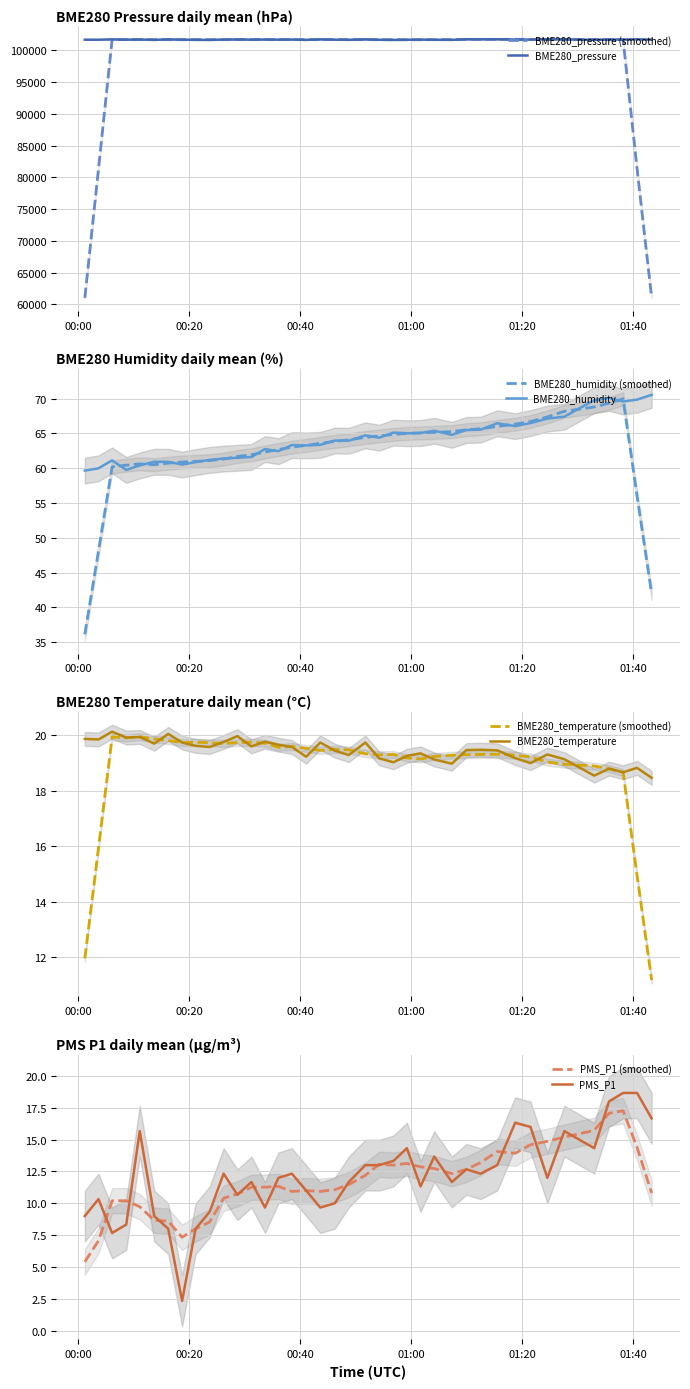

Reading left to right, extract all data points from this chart.

BME280_pressure: 101663.9	101661.3	101719.3	101670.7	101692.9	101635.6	101714.5	101677.4	101643.3	101633.8	101686.2	101706.1	101669.4	101694.1	101675.2	101687.5	101636.2	101720.3	101667.8	101649.2	101723.8	101653.7	101631.4	101660.2	101681.0	101652.1	101638.9	101735.7	101738.2	101733.9	101689.4	101688.8	101735.0	101722.7	101641.0	101688.4	101689.2	101732.0	101670.9
BME280_humidity: 59.6	60.0	61.1	59.8	60.4	60.9	60.9	60.5	60.9	61.2	61.4	61.5	61.6	62.7	62.4	63.3	63.3	63.4	64.0	63.9	64.7	64.4	65.1	65.0	65.0	65.4	64.8	65.5	65.5	66.5	66.0	66.5	67.1	67.4	69.8	70.1	69.6	69.8	70.5
BME280_temperature: 19.9	19.8	20.1	19.9	19.9	19.7	20.0	19.7	19.6	19.6	19.8	20.0	19.6	19.8	19.6	19.6	19.2	19.7	19.4	19.3	19.7	19.2	19.0	19.2	19.3	19.1	19.0	19.5	19.5	19.4	19.2	19.0	19.3	19.1	18.5	18.8	18.7	18.8	18.5
PMS_P1: 9.0	10.3	7.7	8.3	15.7	9.0	8.0	2.3	8.0	9.3	12.3	10.7	11.7	9.7	12.0	12.3	11.0	9.7	10.0	11.7	13.0	13.0	13.3	14.3	11.3	13.7	11.7	12.7	12.3	13.0	16.3	16.0	12.0	15.7	14.3	18.0	18.7	18.7	16.7